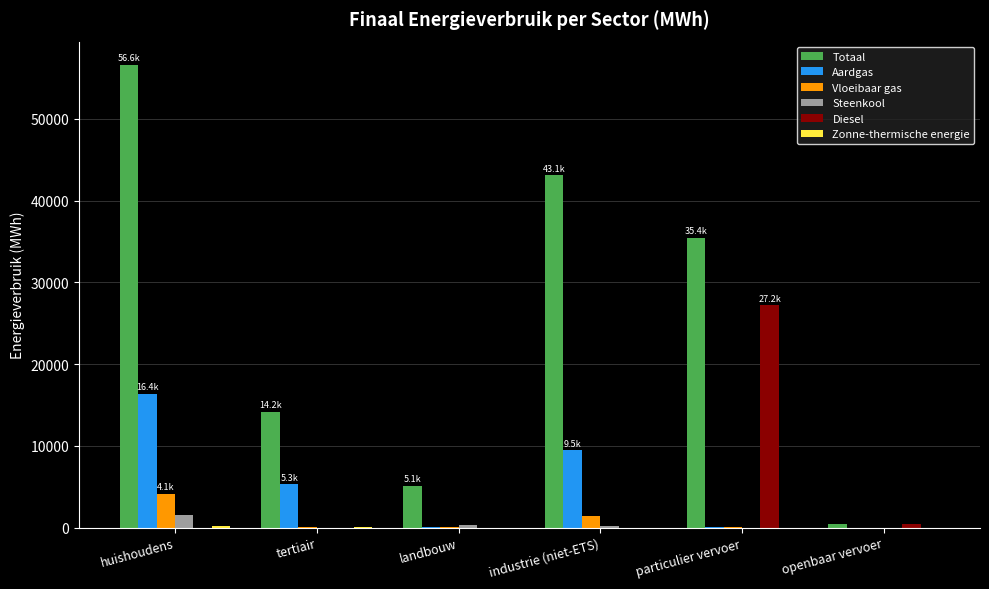

True or false: Totaal has a value of 14151.9 at tertiair.

True